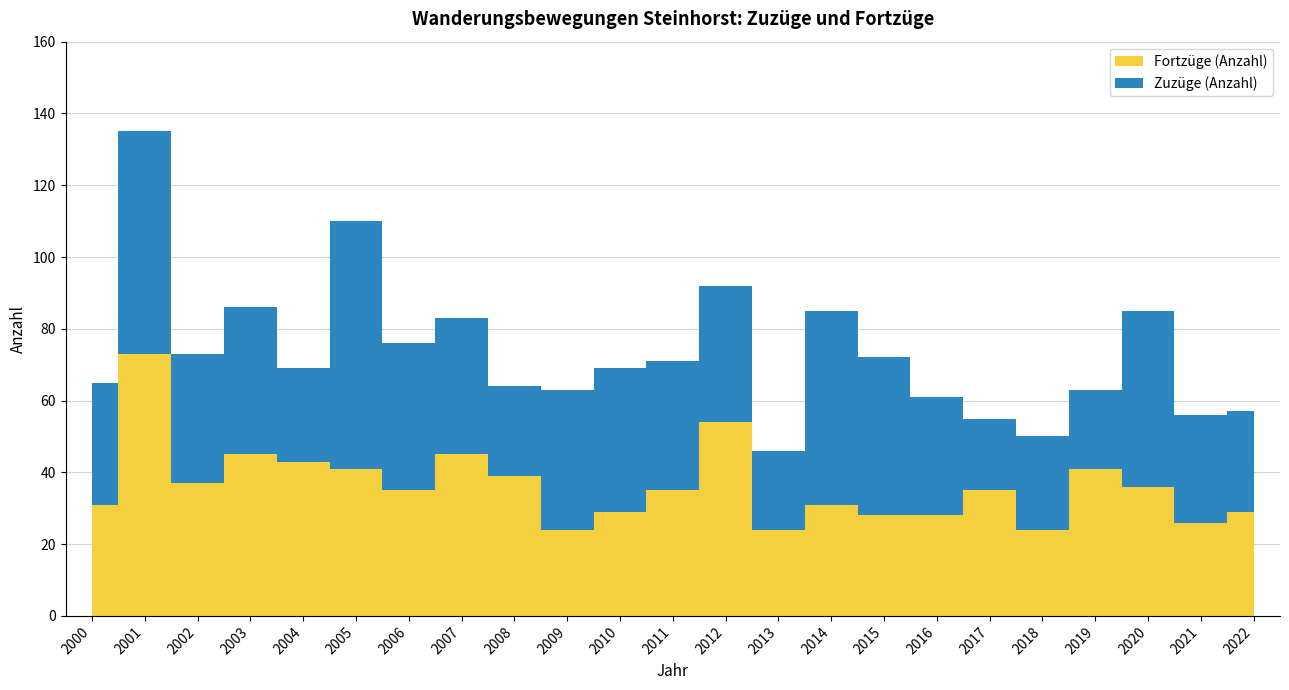

Reading right to left, transcribe all the data shown in this chart.

Zuzüge (Anzahl): 28	30	49	22	26	20	33	44	54	22	38	36	40	39	25	38	41	69	26	41	36	62	34
Fortzüge (Anzahl): 29	26	36	41	24	35	28	28	31	24	54	35	29	24	39	45	35	41	43	45	37	73	31